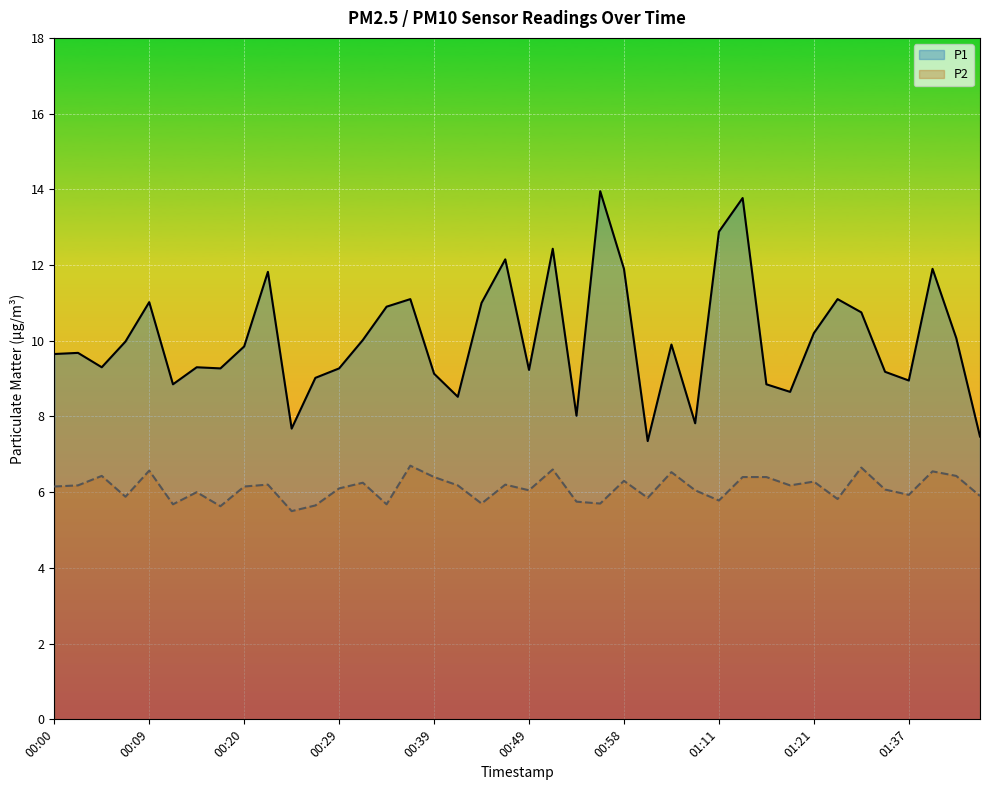

Is it true that P2 equals 5.7 at 23?

True